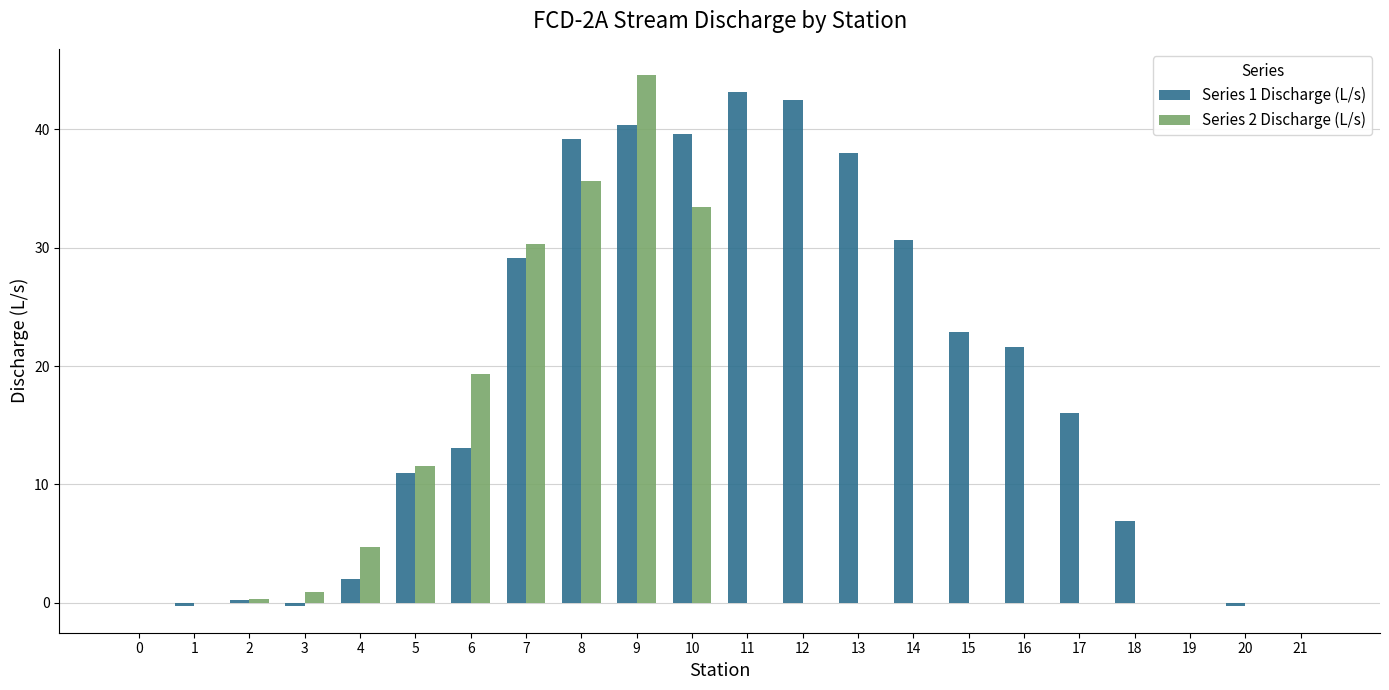

Which series has the largest range (max minus min)?

Series 2 Discharge (L/s)